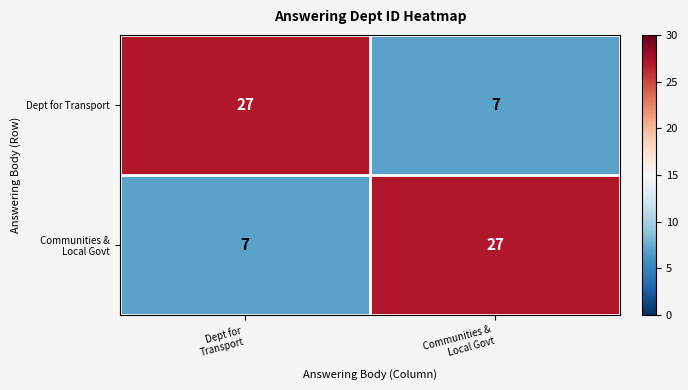

What is the average value of the Dept for Transport series?

17